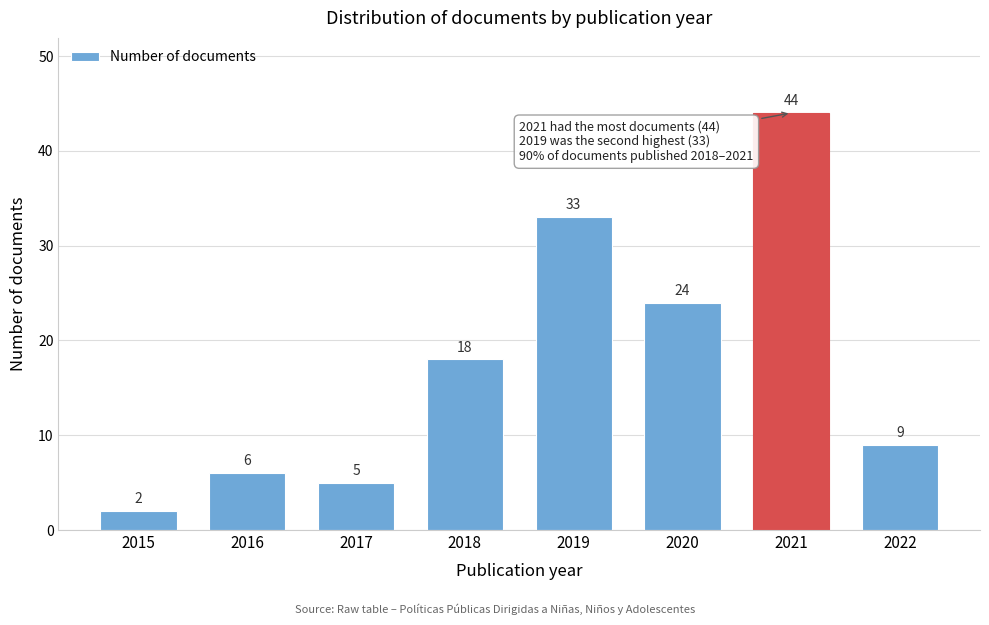

Reading left to right, list all the values displayed in this chart.

2015=2	2016=6	2017=5	2018=18	2019=33	2020=24	2021=44	2022=9